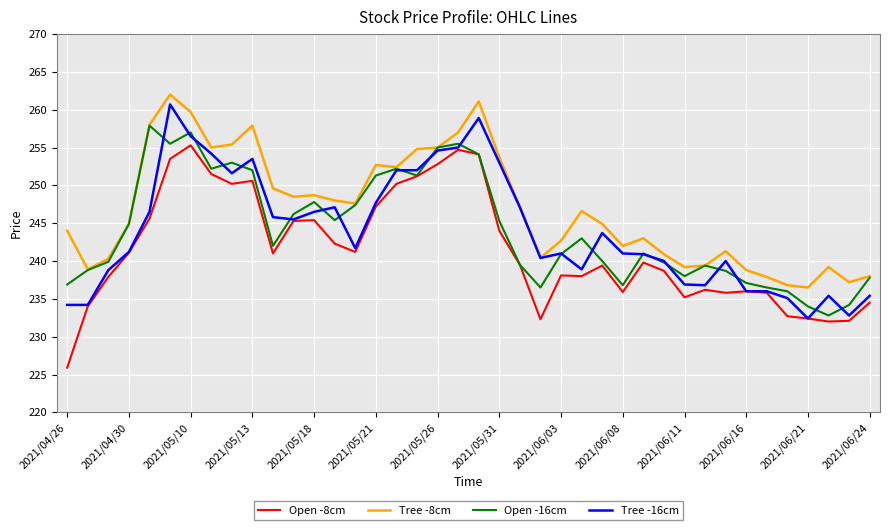

Which series has the largest total across all categories?

Tree -8cm